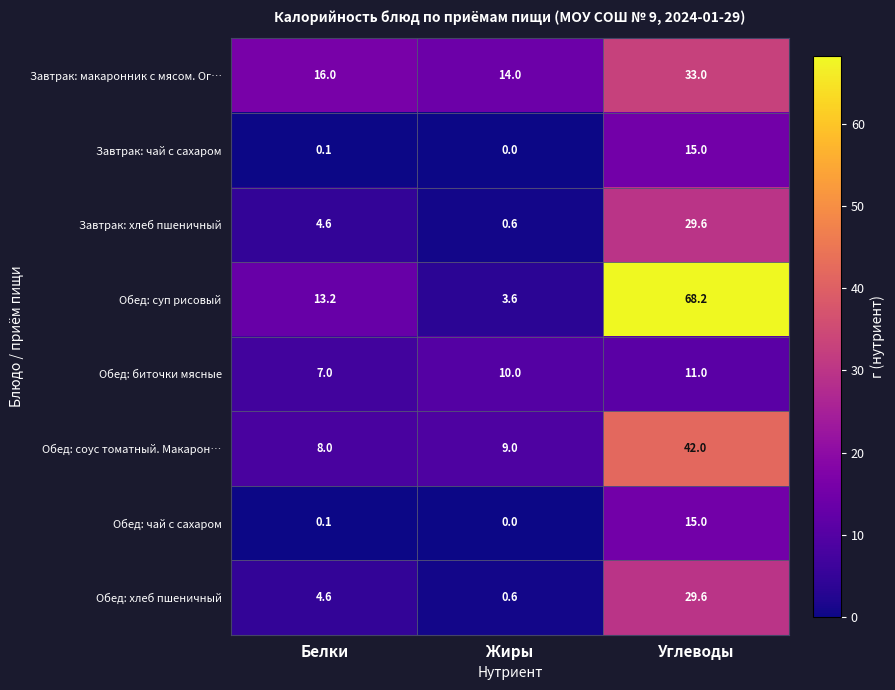

Rank the categories by Обед: биточки мясные value from highest to lowest.

Углеводы, Жиры, Белки